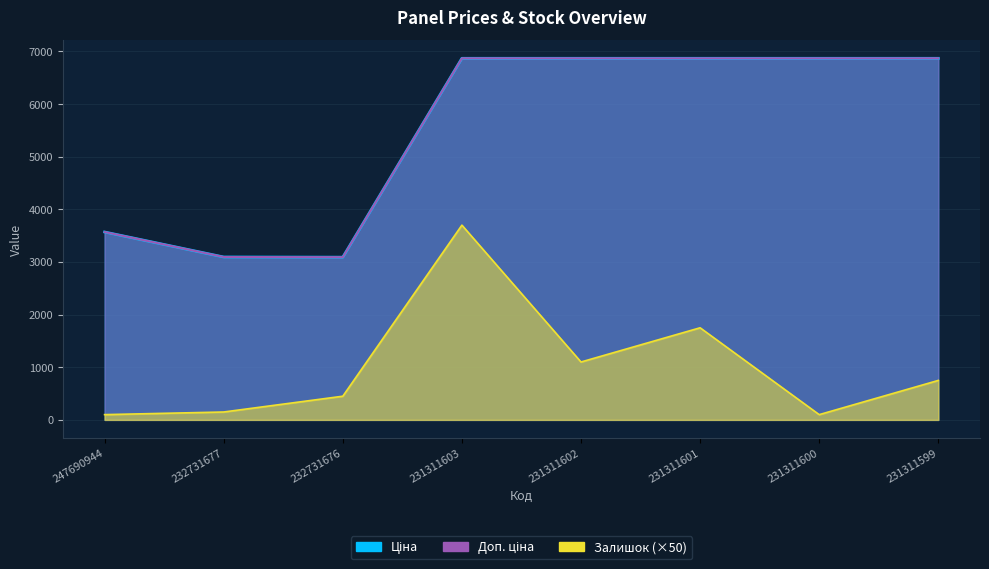

True or false: Ціна and Залишок cross at least once.

False